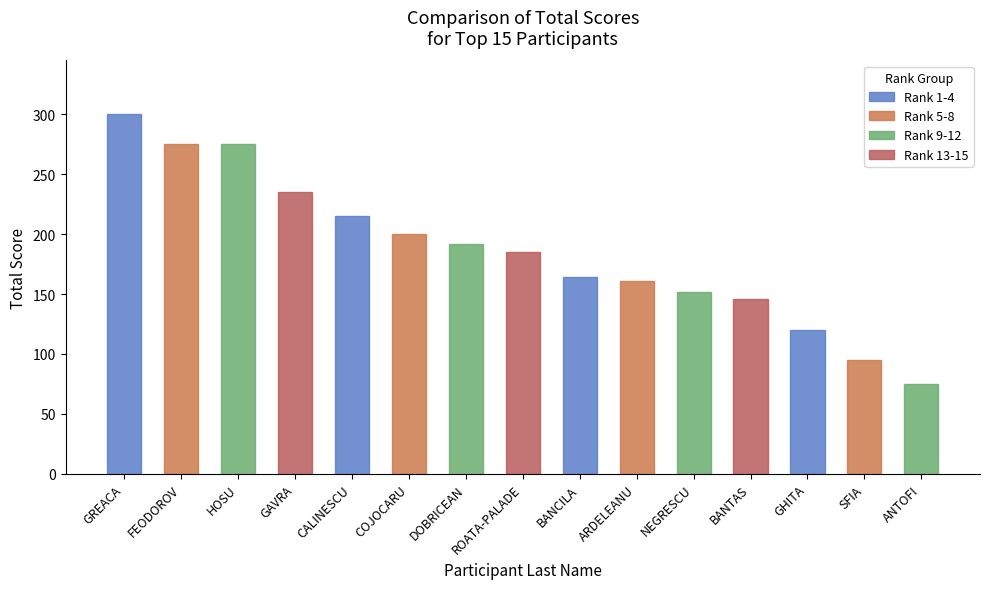

Reading left to right, list all the values displayed in this chart.

300	275	275	235	215	200	192	185	164	161	152	146	120	95	75